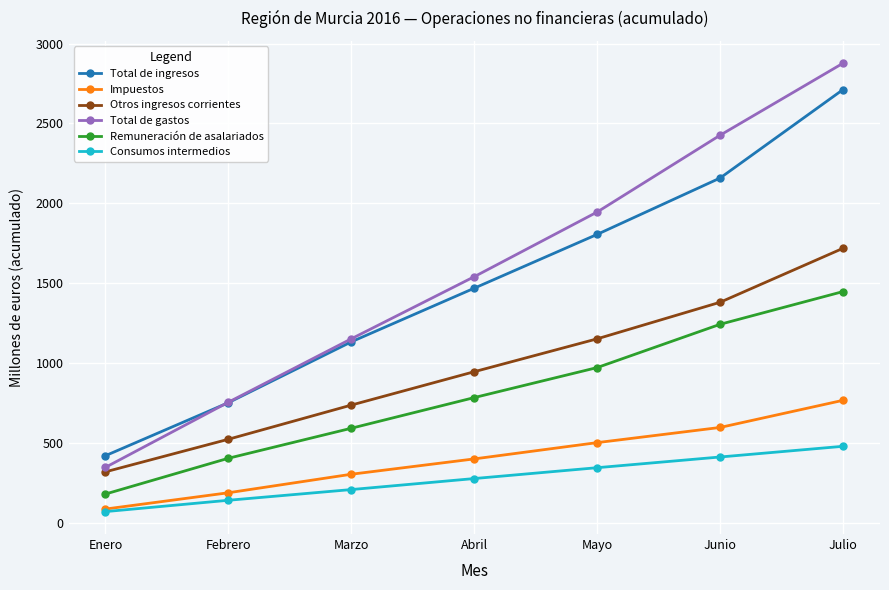

The value of Remuneración de asalariados at Julio is 1447. True or false?

True